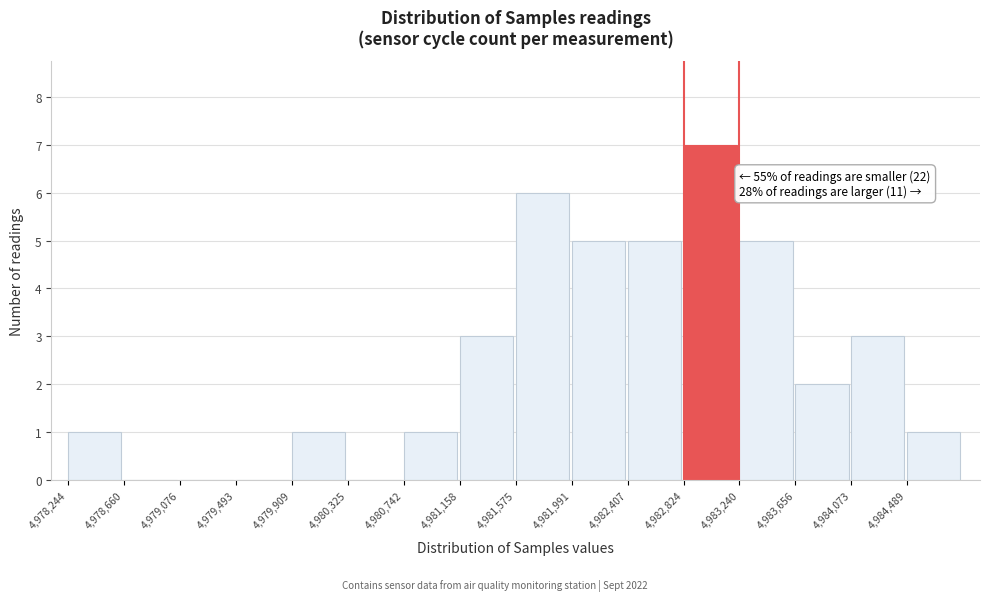

Over which range of the x-axis is the bar tallest?

4982800 to 4983250